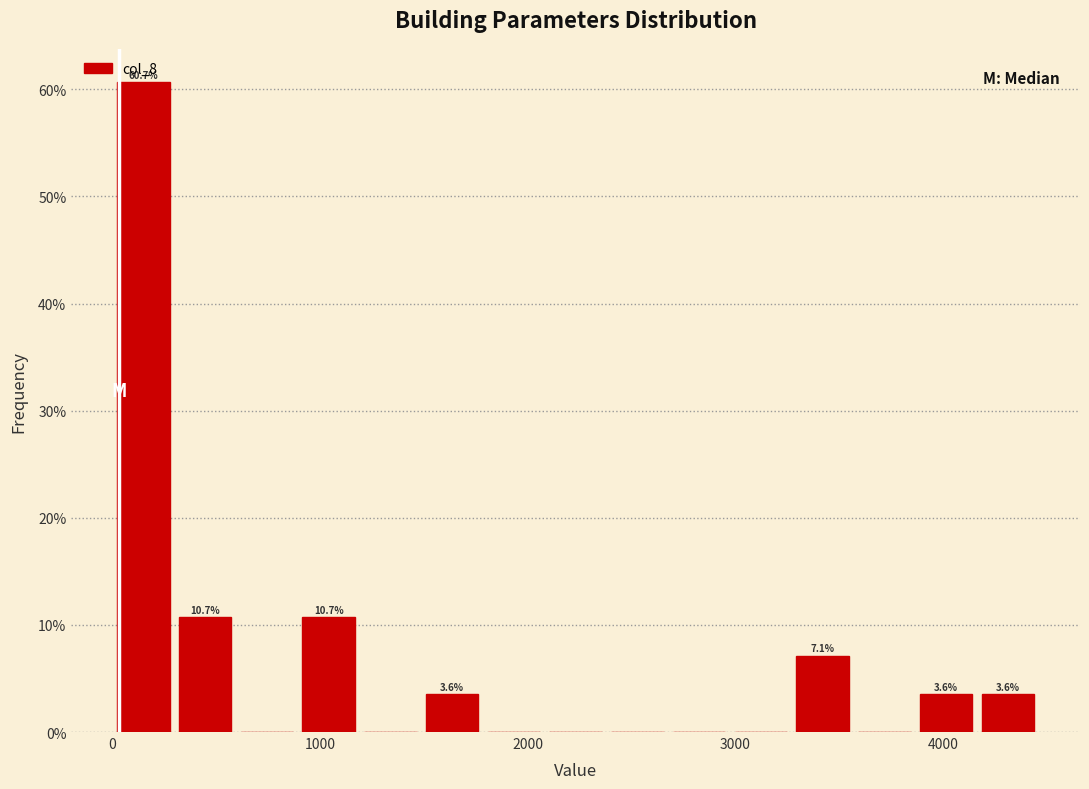

Around what value on the x-axis is the tallest bar? Give the approximate position of its centre, as read against the axis.

100